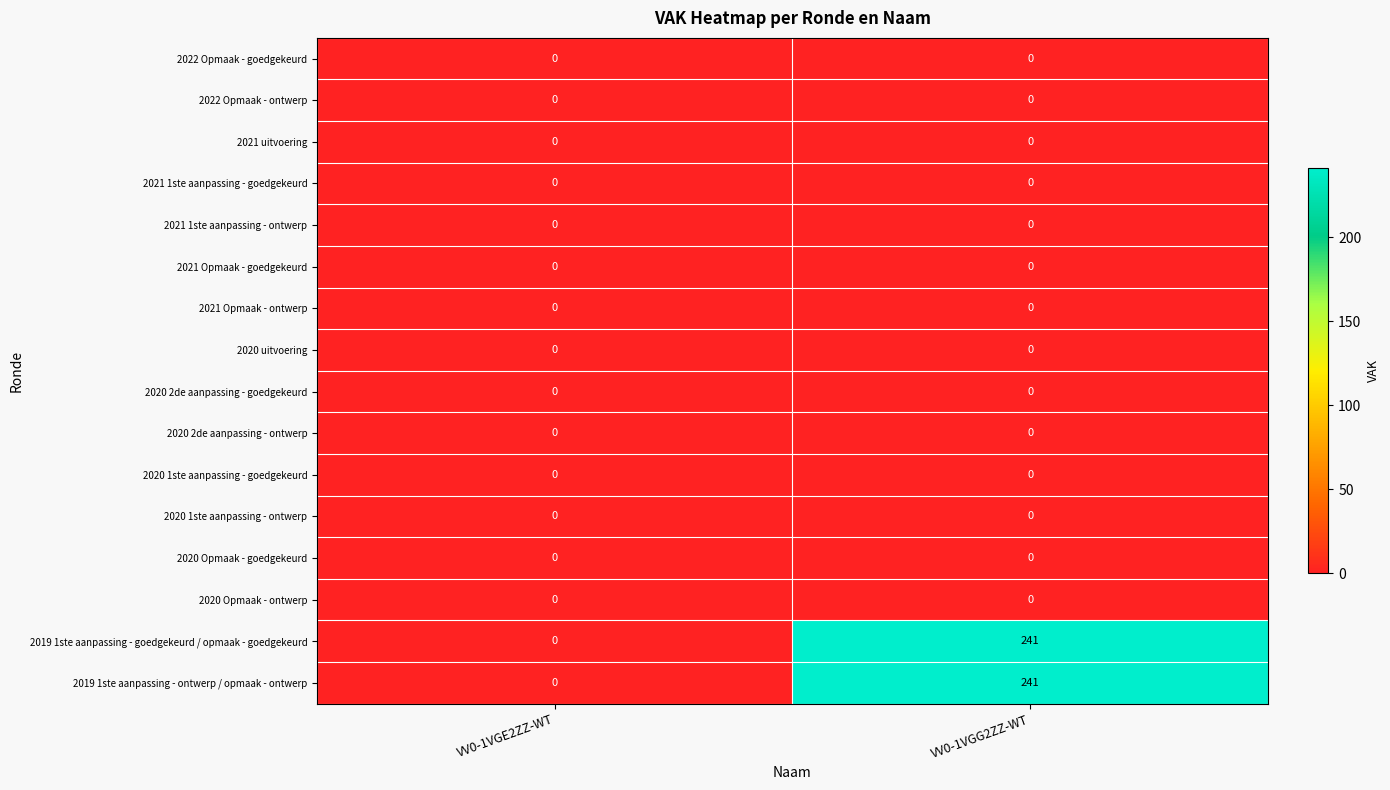

What is the greatest value displayed?

241